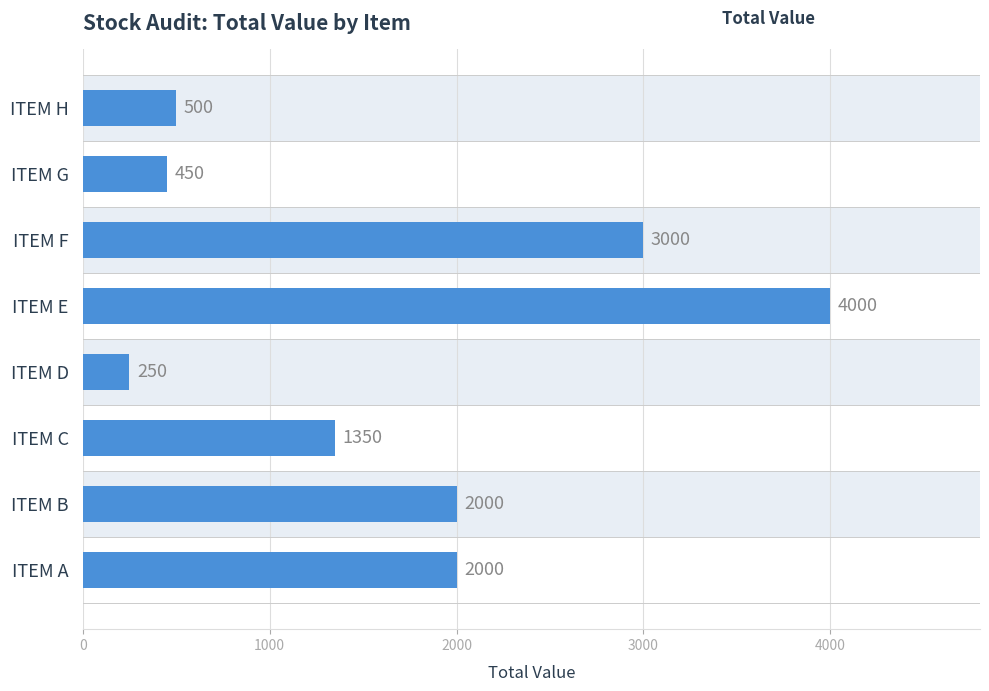

Which has a higher value, ITEM H or ITEM F?

ITEM F